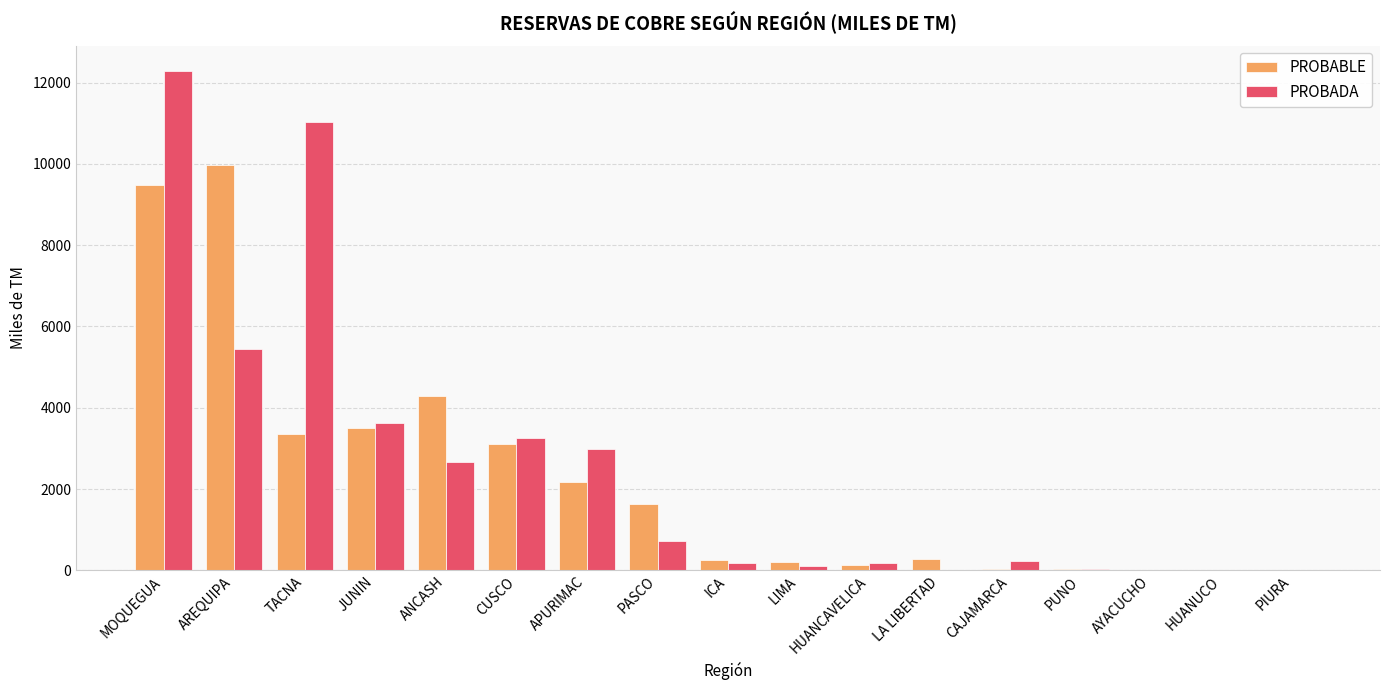

What are all the series names shown in the legend?

PROBABLE, PROBADA